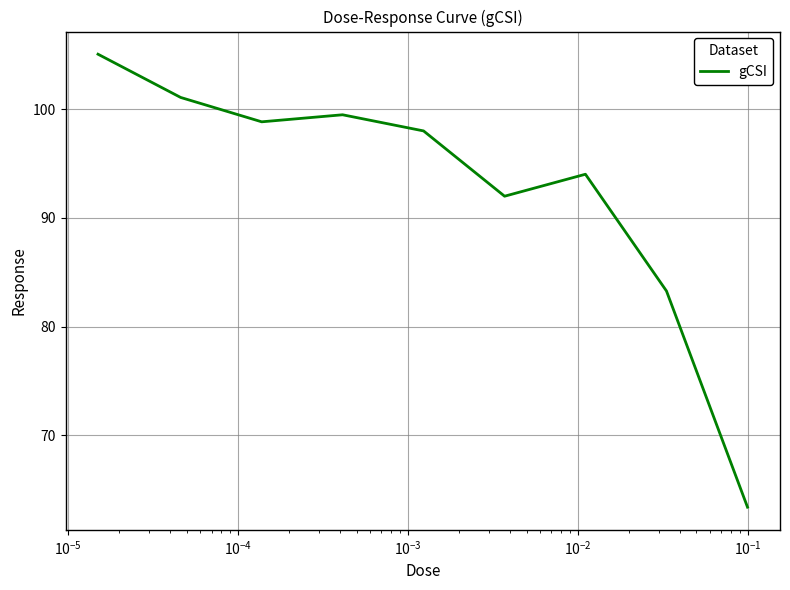

What is the greatest value displayed?

105.1